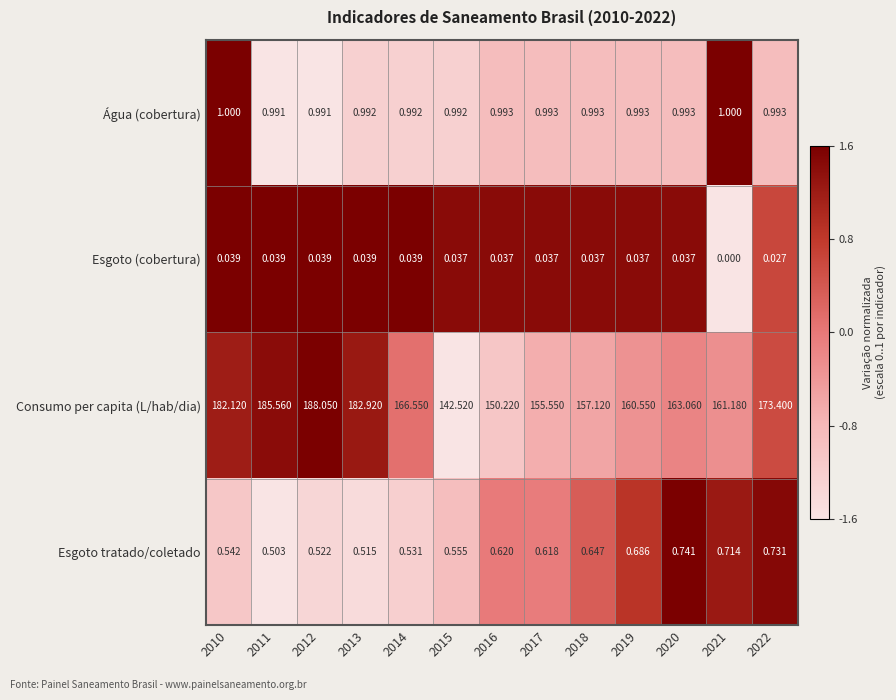

Which series changed the most between 2015 and 2016?

Consumo per capita (L/hab/dia)